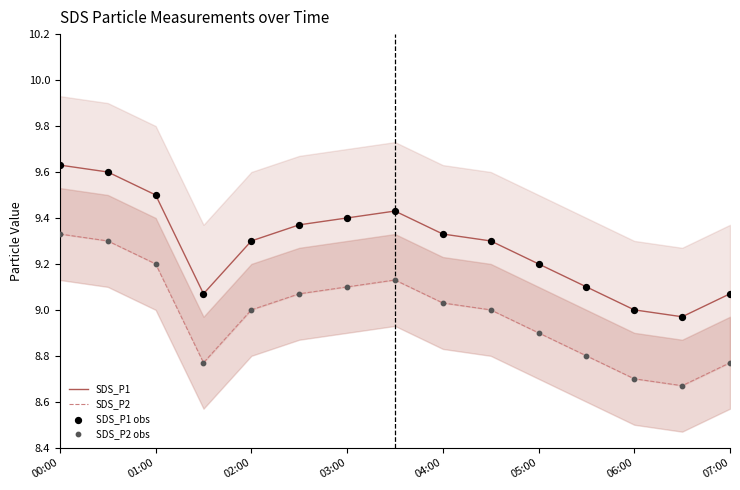

What are all the series names shown in the legend?

SDS_P1, SDS_P2, SDS_P1 obs, SDS_P2 obs